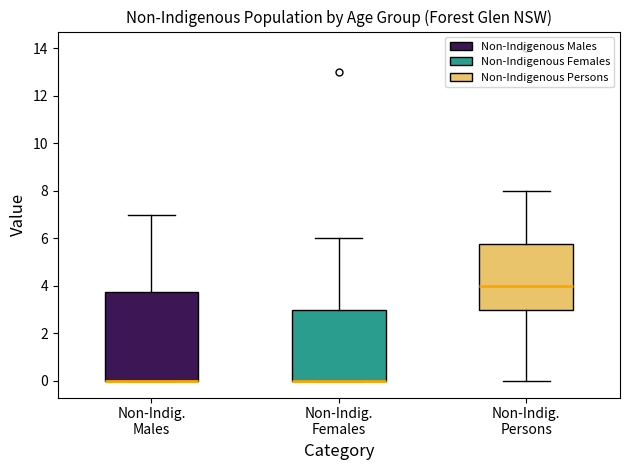

Where is the upper edge of the box for Non-Indig. Males on the y-axis? The values are not printed on the chart, so give them approximately, as read against the axis.

3.8